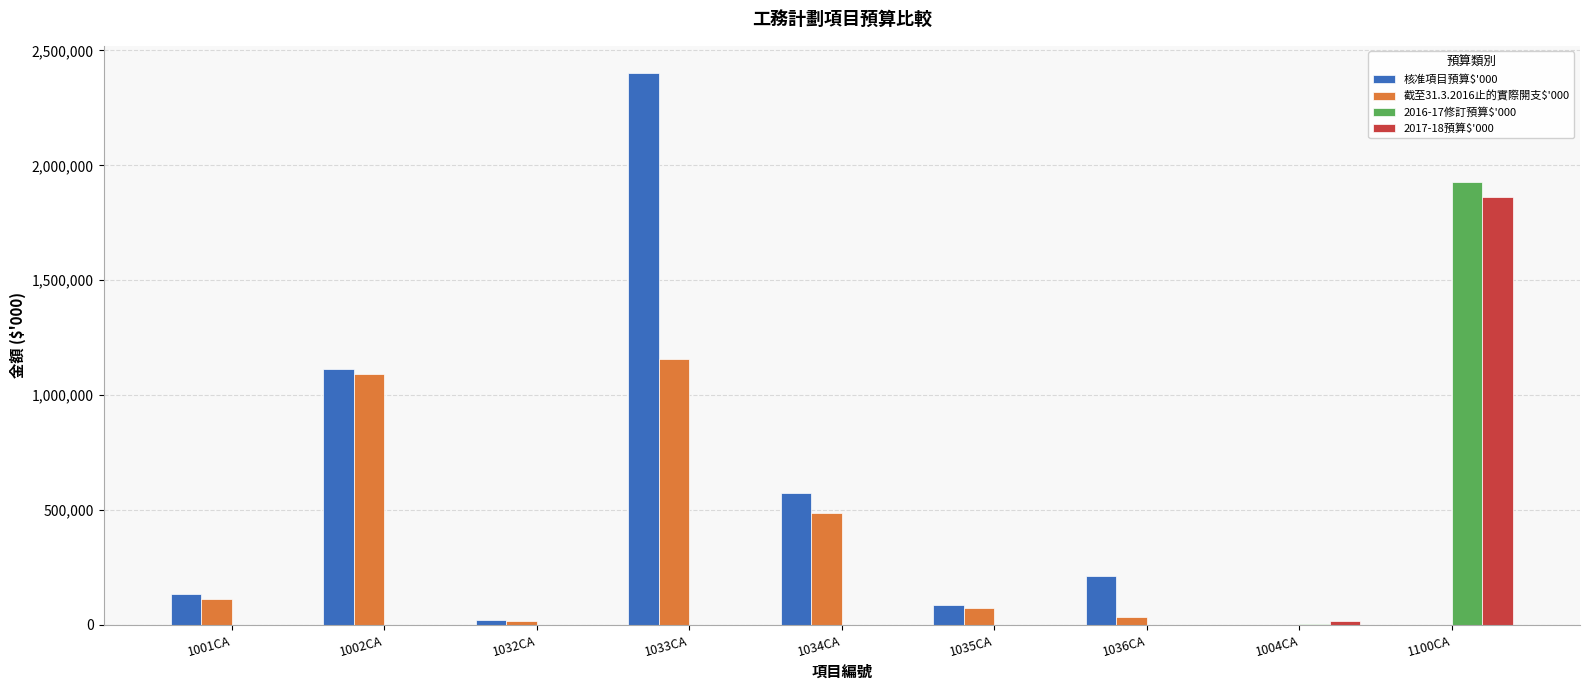

What is the difference between the 截至31.3.2016止的實際開支$'000 values at 1033CA and 1036CA?

1122233